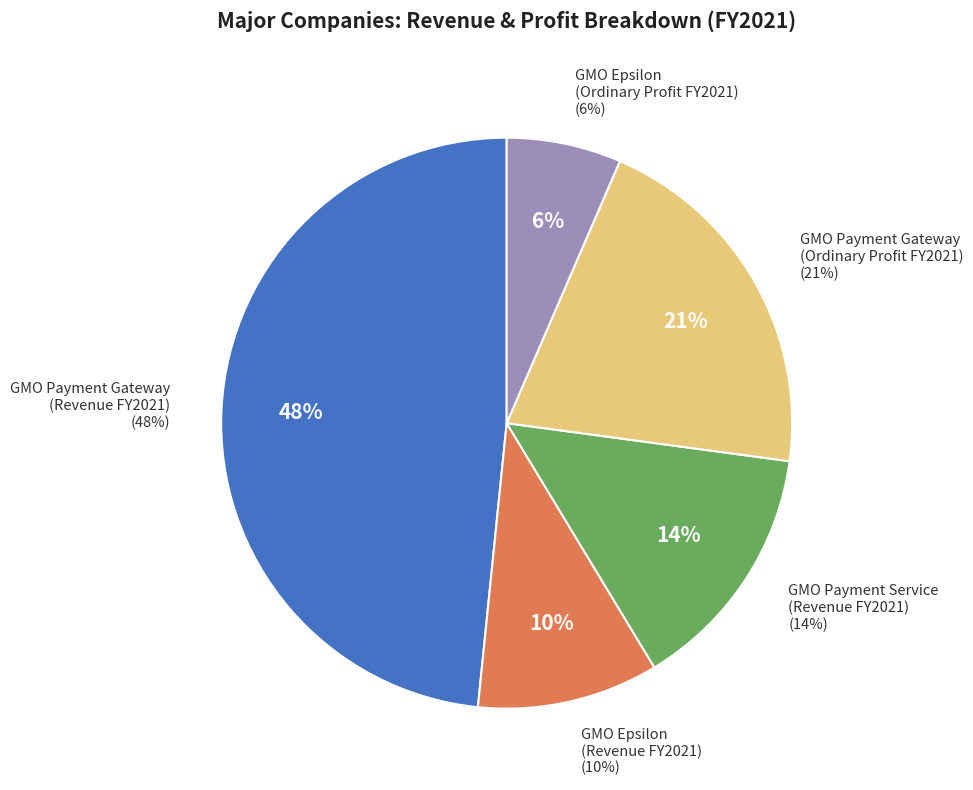

To the nearest percent, what percentage of the pie is GMO Epsilon (Ordinary Profit FY2021)?

6%